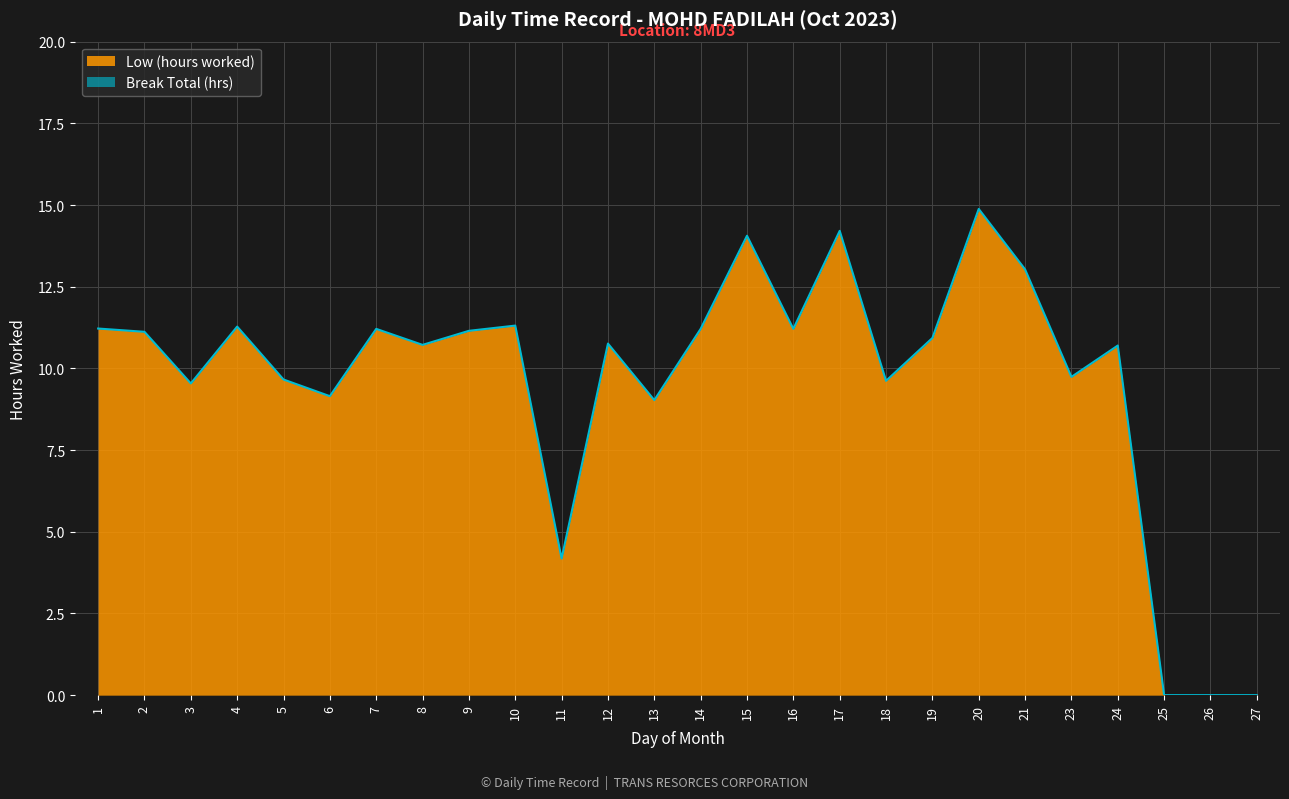

What is the maximum value shown in the chart?

14.9